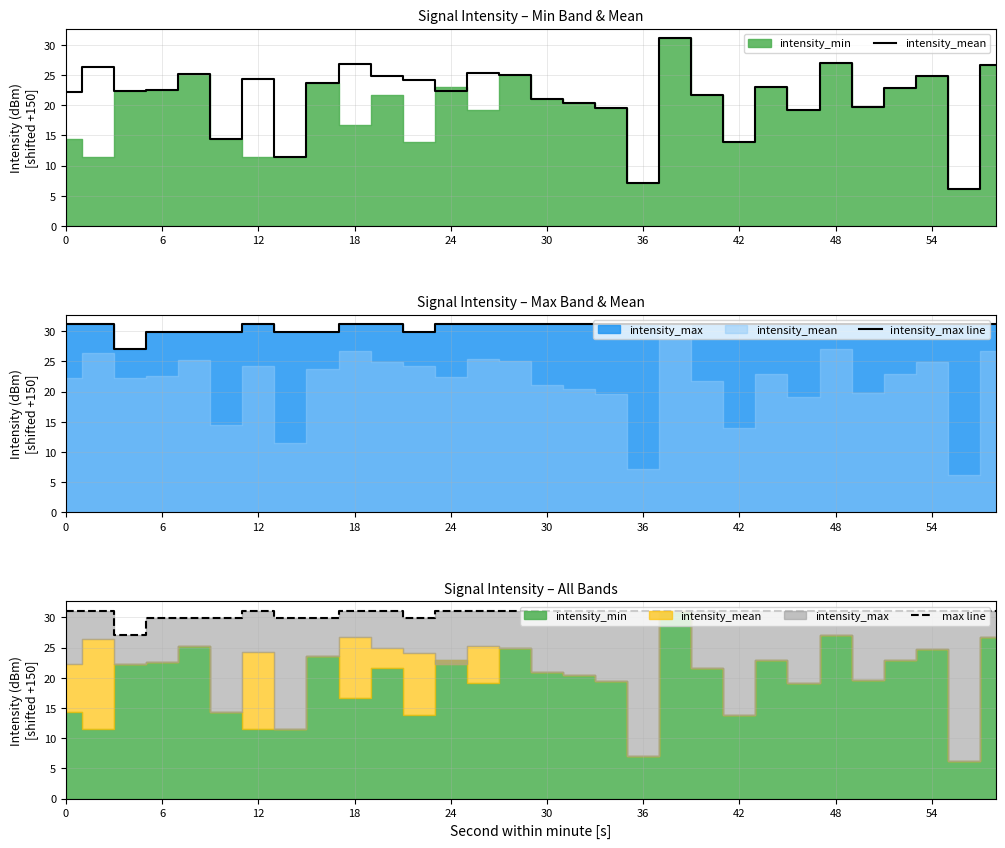

What is the minimum value for intensity_max line?

27.1